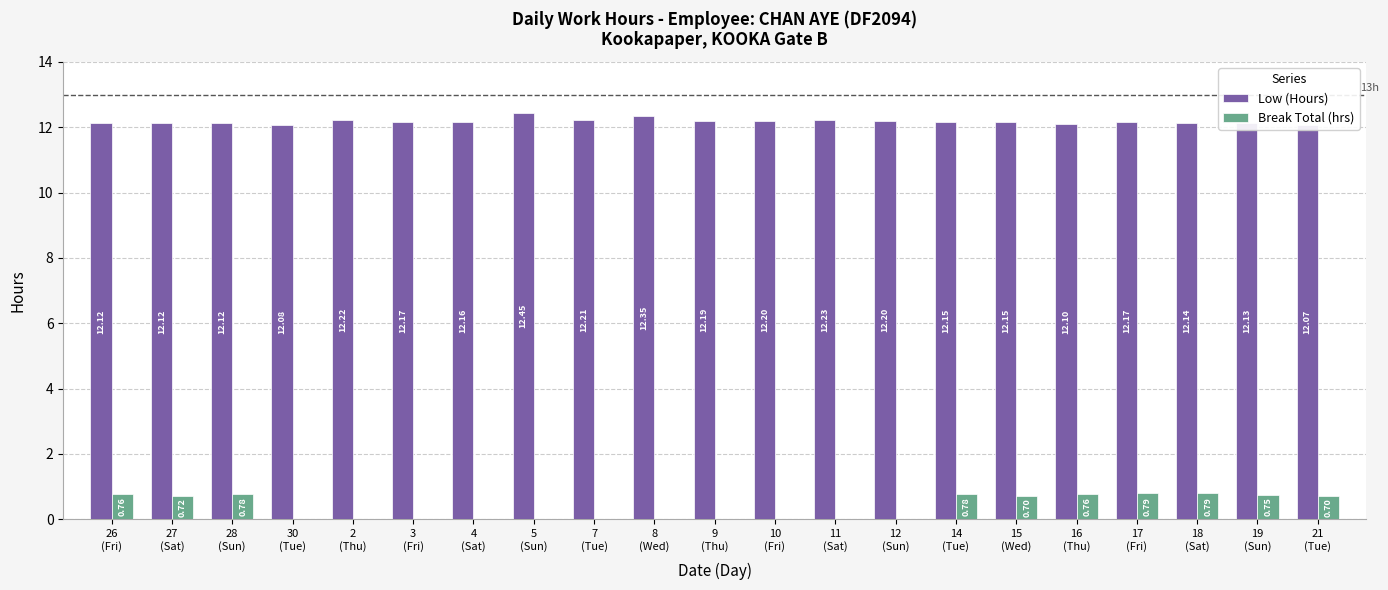

How many distinct data groups are displayed?

2